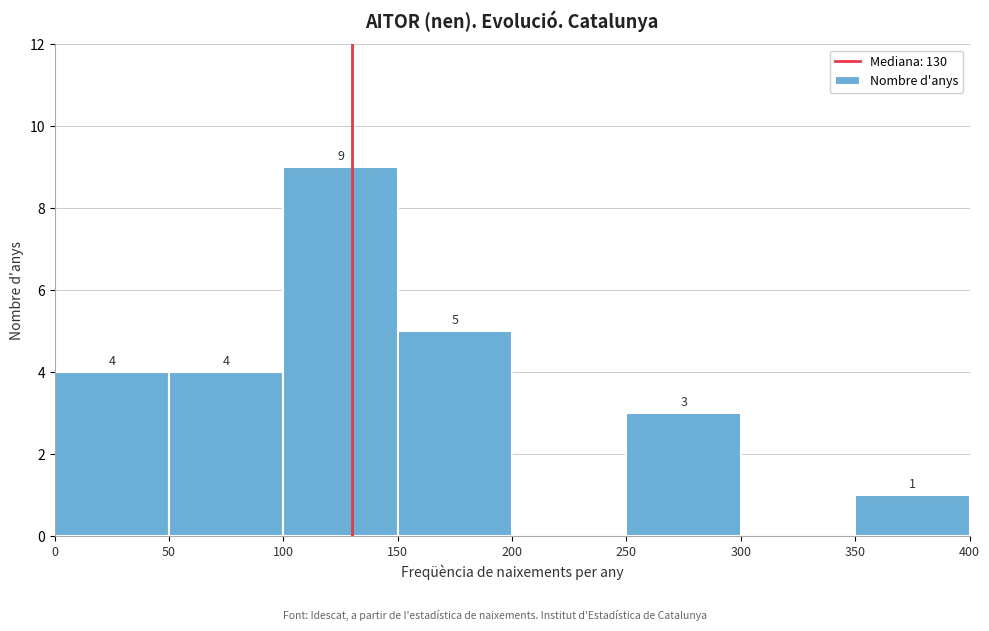

Over which range of the x-axis is the bar tallest?

100 to 150